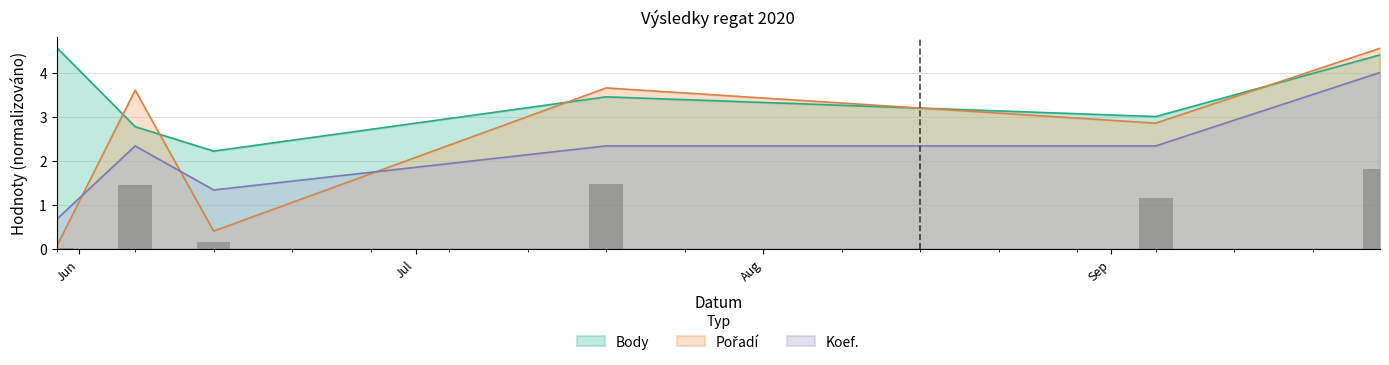

What is the difference between the second highest and minimum values in the Body series?

2.2